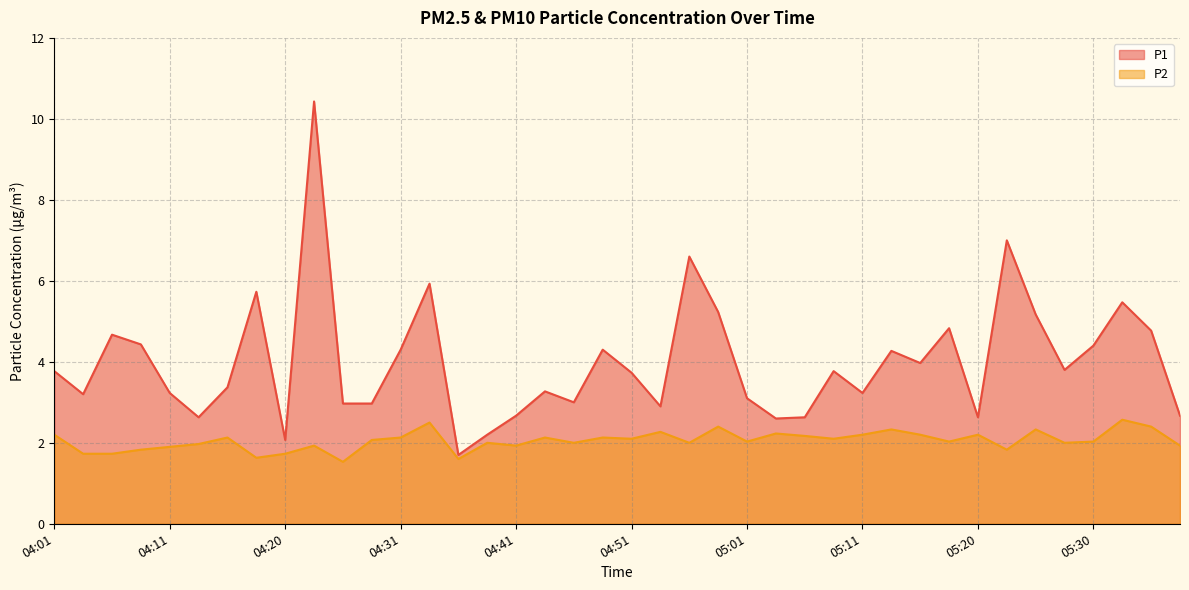

Where is P2 nearest to the value 2?

04:39